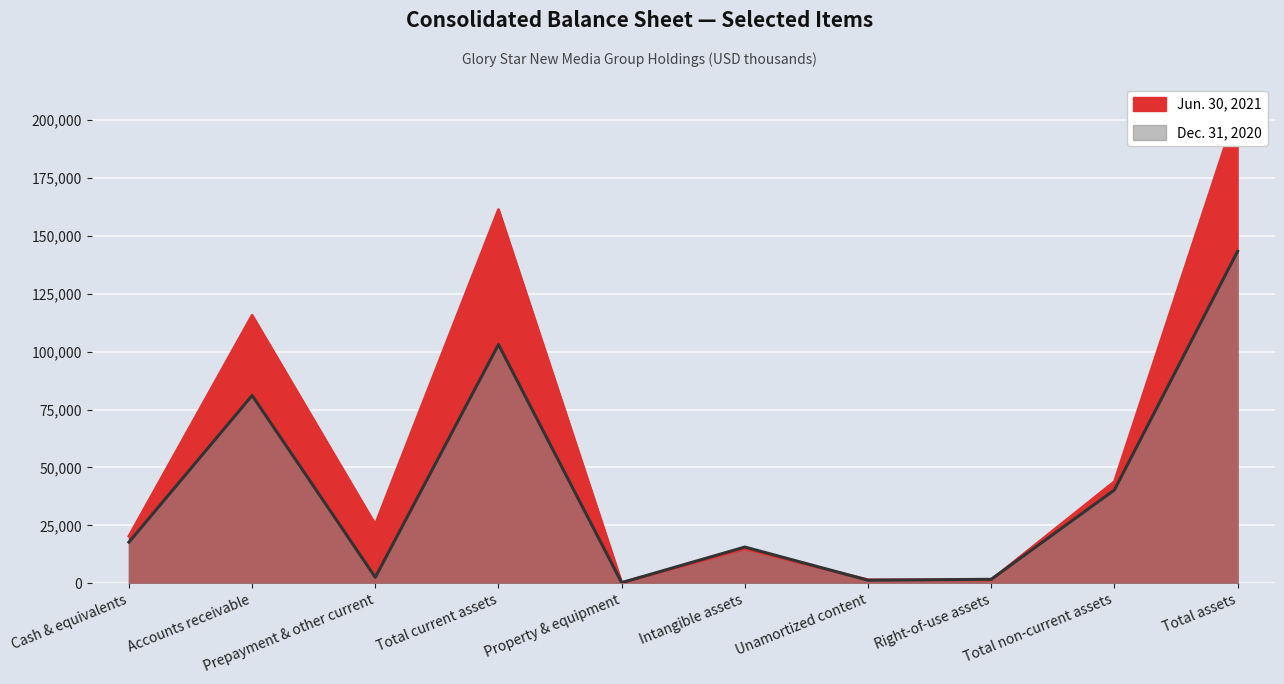

Rank the categories by Jun. 30, 2021 value from highest to lowest.

Total assets, Total current assets, Accounts receivable, Total non-current assets, Prepayment & other current, Cash & equivalents, Intangible assets, Unamortized content, Right-of-use assets, Property & equipment